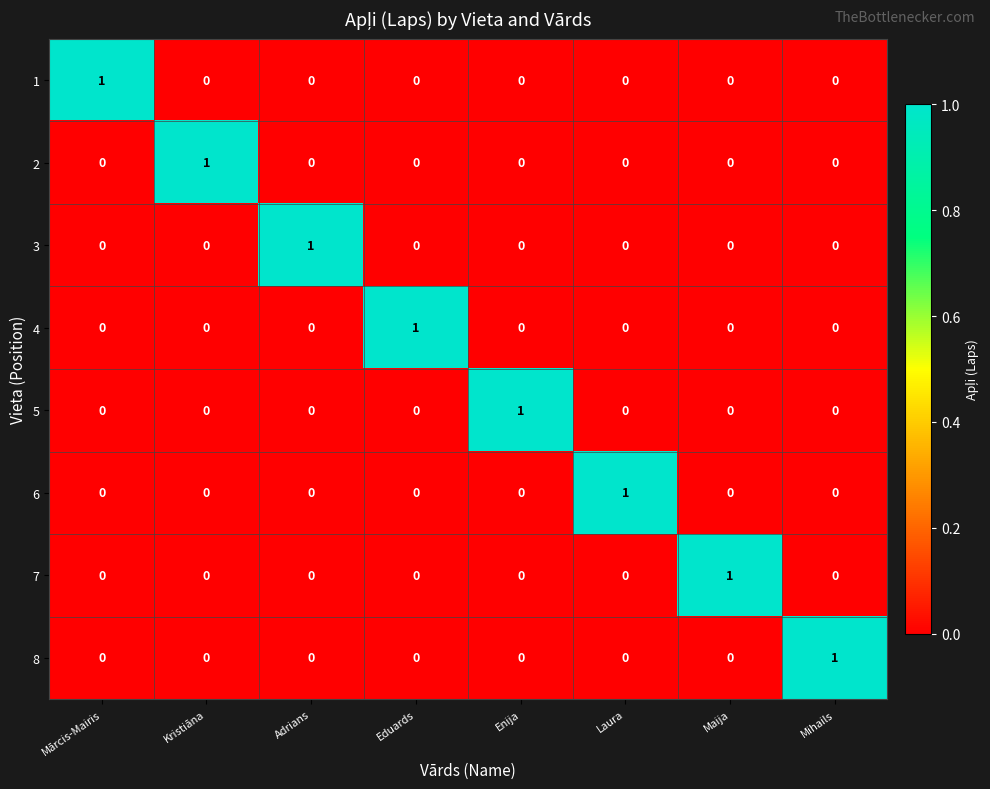

The value of 3 at Laura is 1. True or false?

False